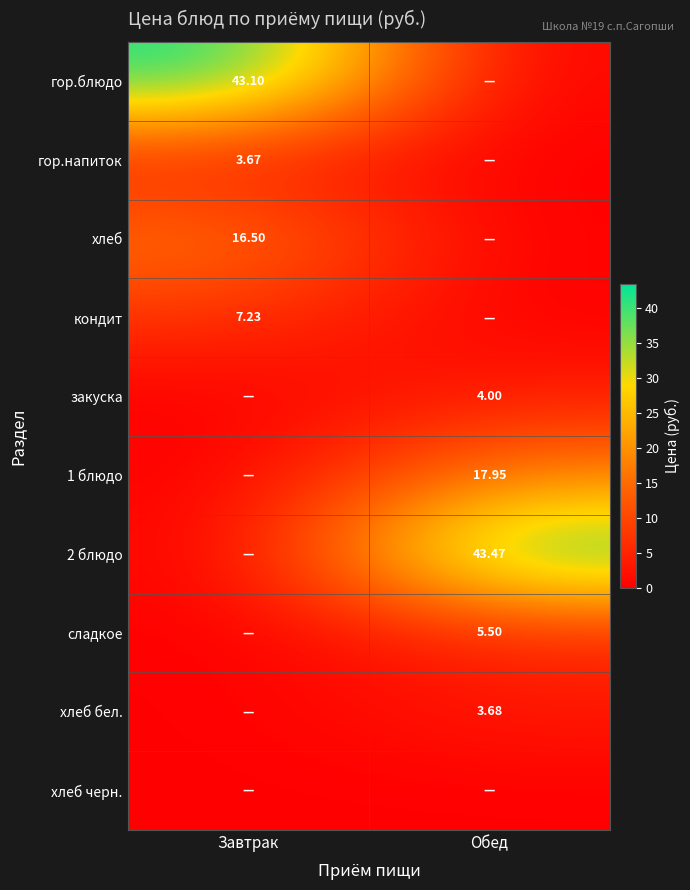

Is the value of гор.блюдо at Завтрак greater than the value of 1 блюдо at Обед?

Yes